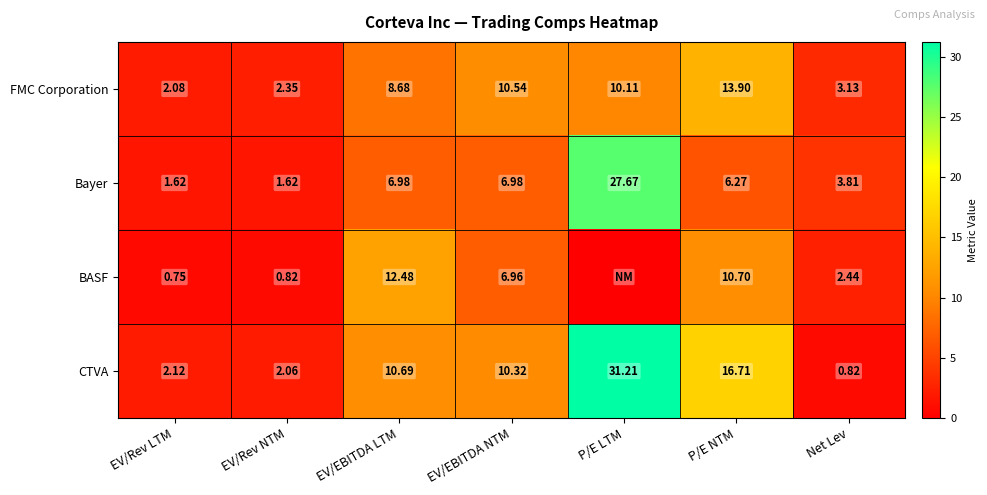

At which label does CTVA reach its minimum?

Net Lev